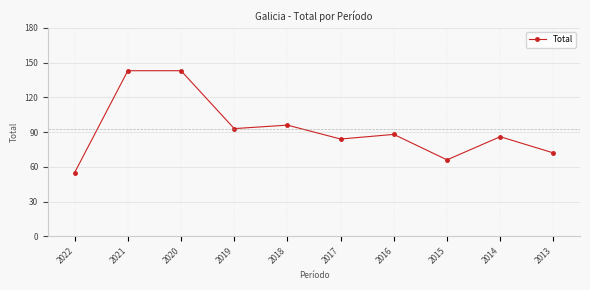

The value at 2015 is 66. True or false?

True